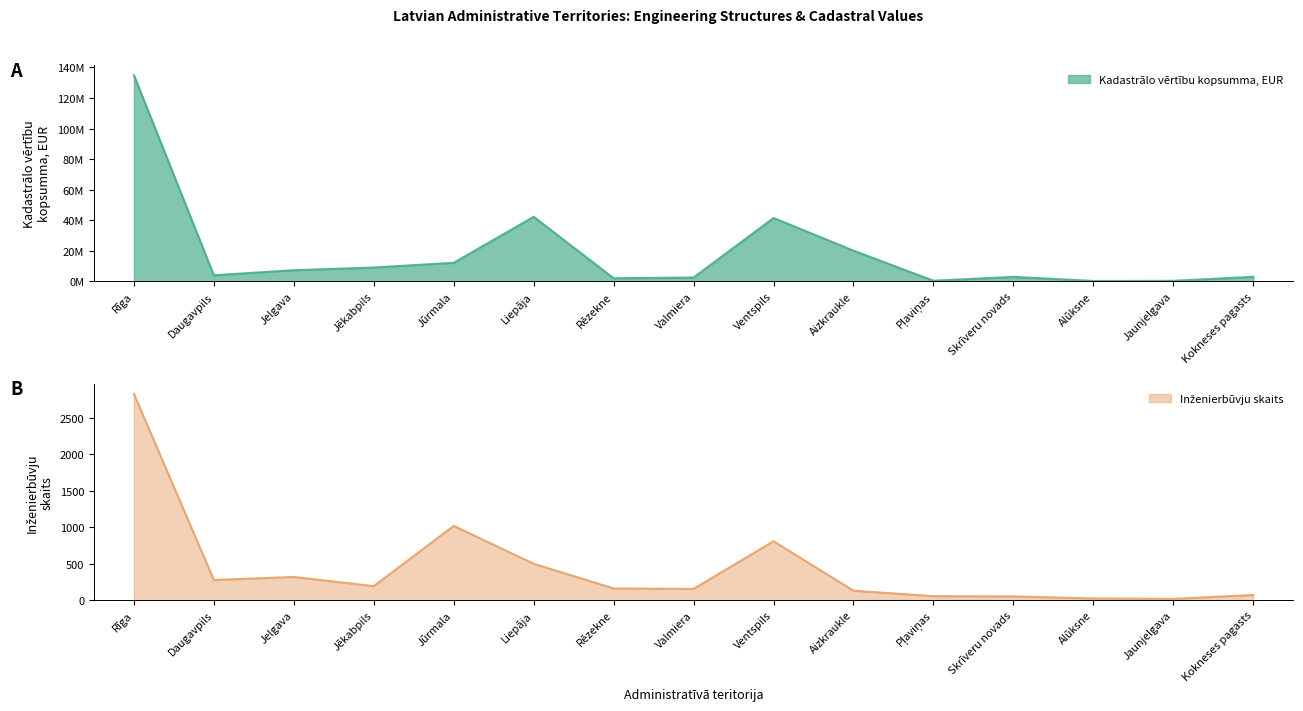

Reading left to right, extract all data points from this chart.

Kadastrālo vērtību kopsumma, EUR: 134918886	3915966	7253219	8990441	12091793	42223846	1962336	2441830	41425120	20053408	346822	2867782	197378	273938	2905383
Inženierbūvju skaits: 2828	274	316	190	1017	497	158	152	806	128	52	49	21	15	68